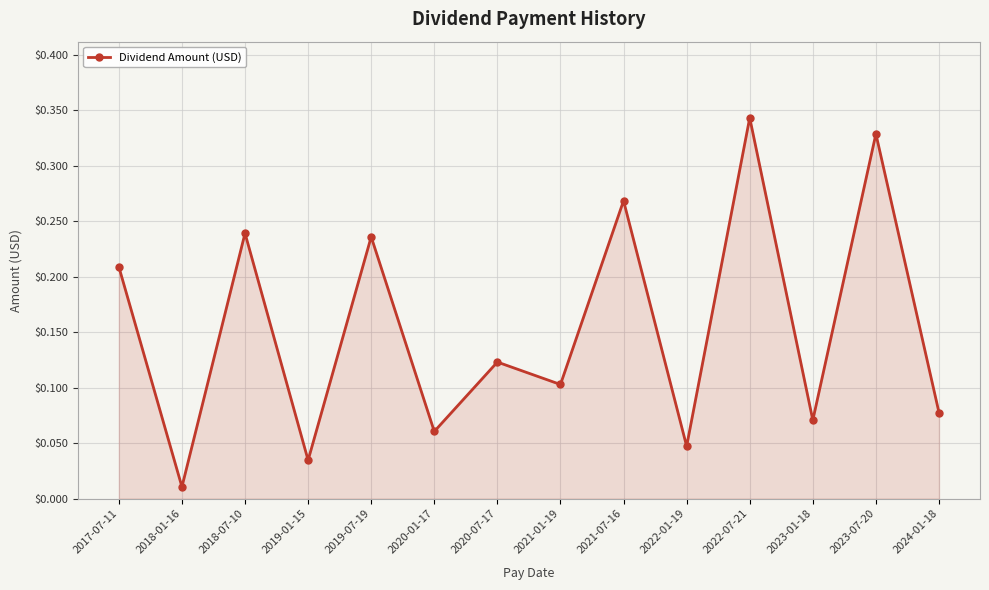

Which category has the lowest value across all series?

2018-01-16